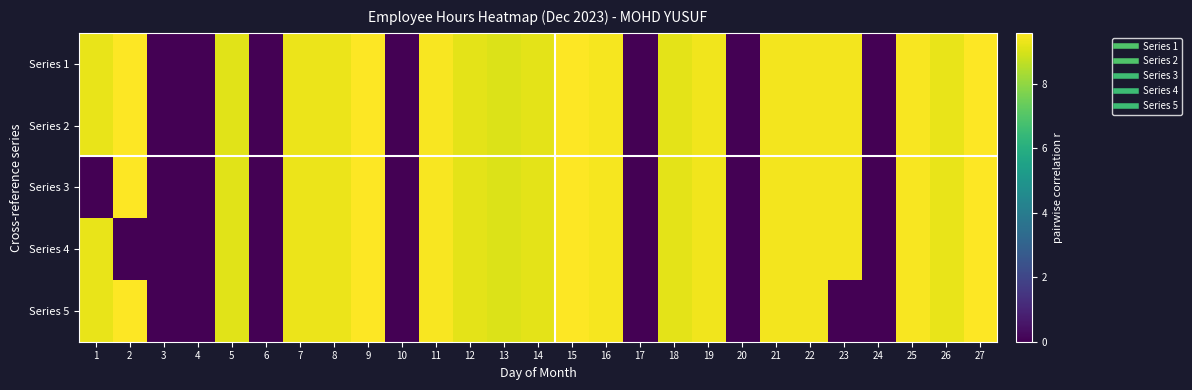

What is the maximum value shown in the chart?

9.6